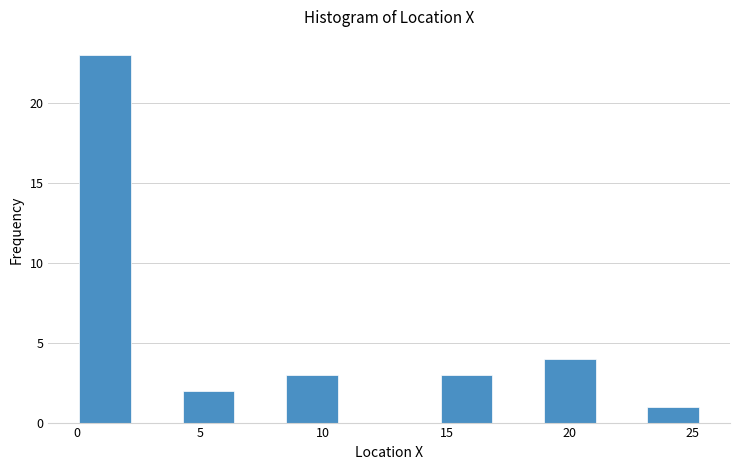

What is the height of the bar covering 23.0 to 25.5 on the x-axis? Neither the bar edges nor the heights are printed on the chart, so give them approximately, as read against the axes.

1